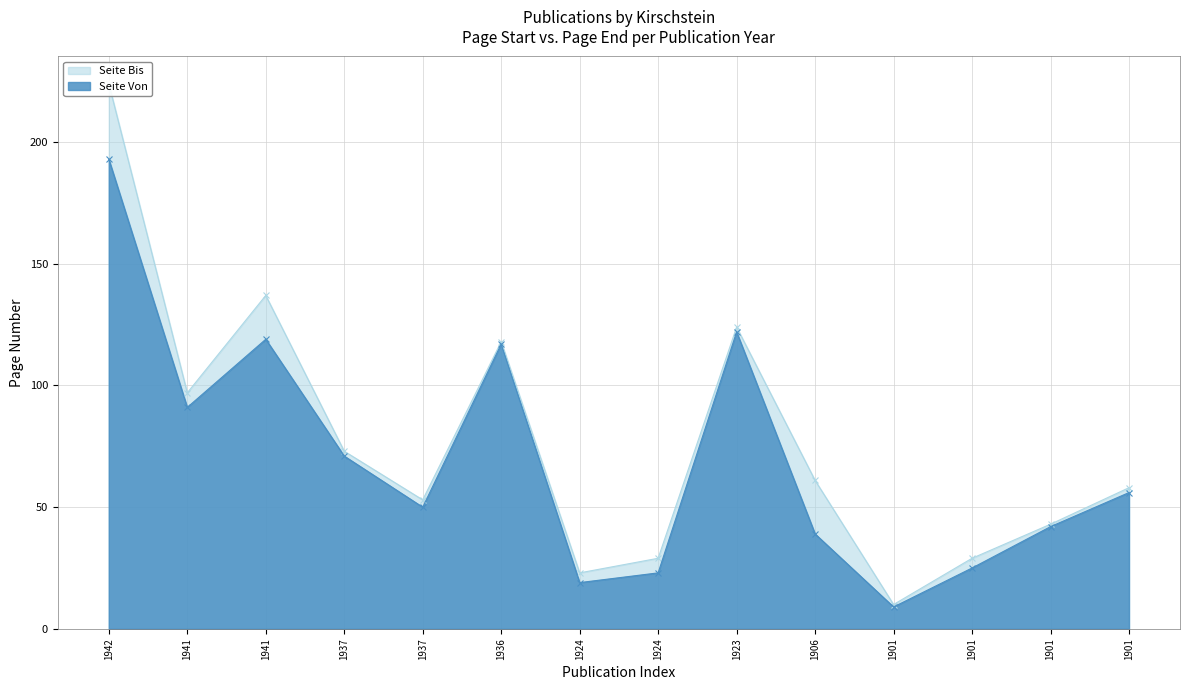

Where is the first local maximum for Seite Von?

1941